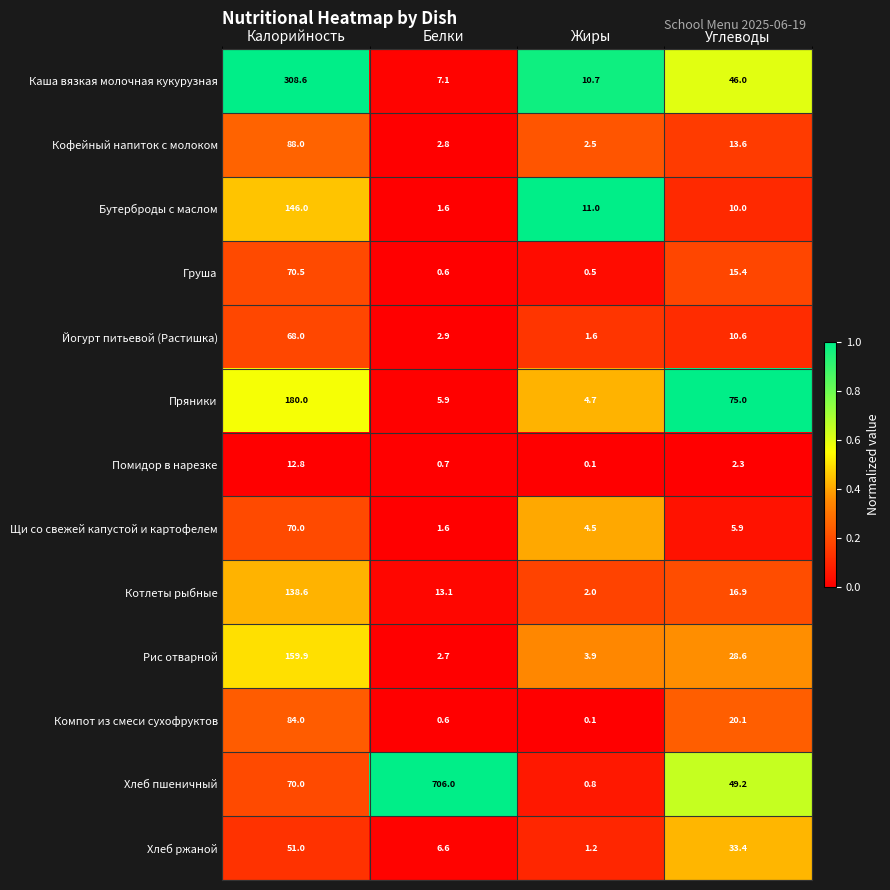

The Каша вязкая молочная кукурузная series shows 10.7 at Жиры. True or false?

True